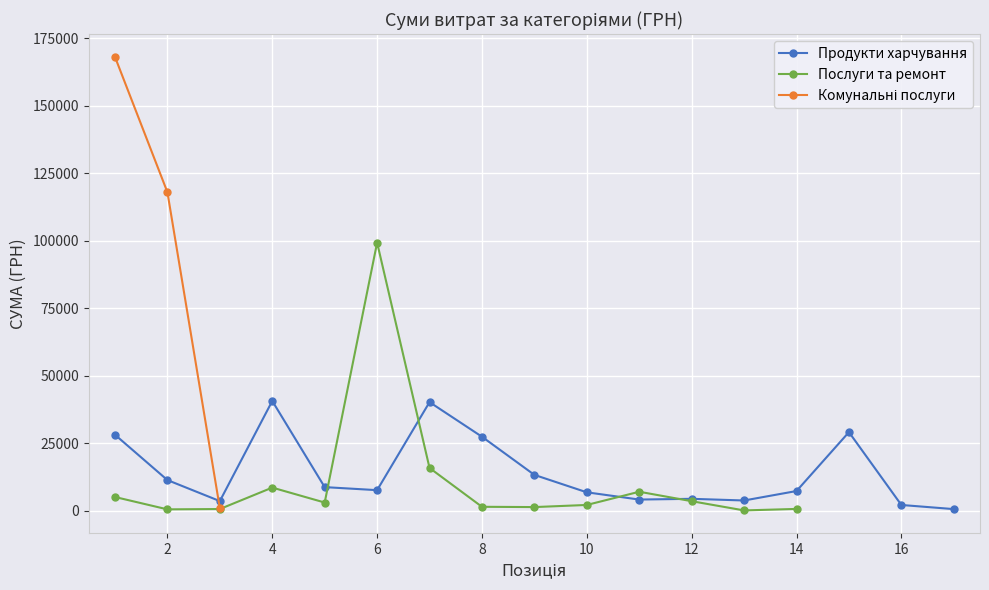

True or false: Продукти харчування has more than 2 interior local peaks.

True